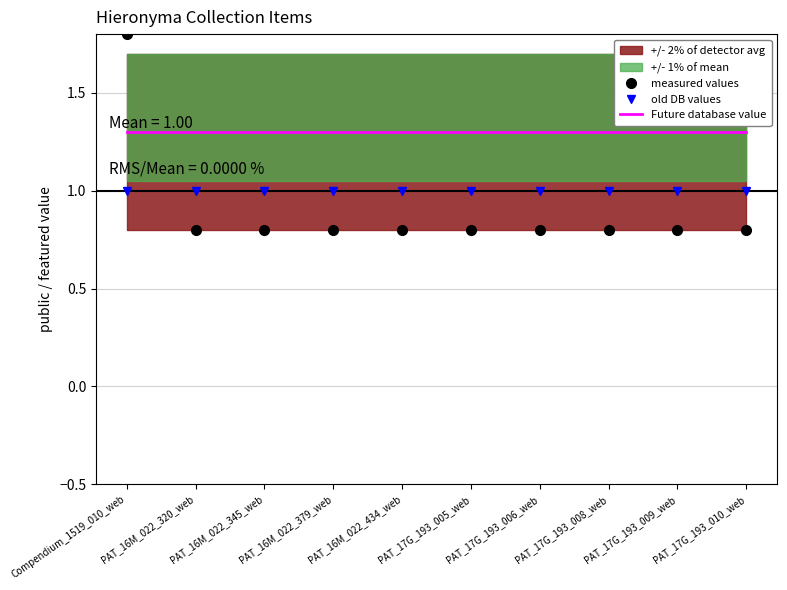

What is the difference between the maximum and minimum values in the measured values series?

1.0